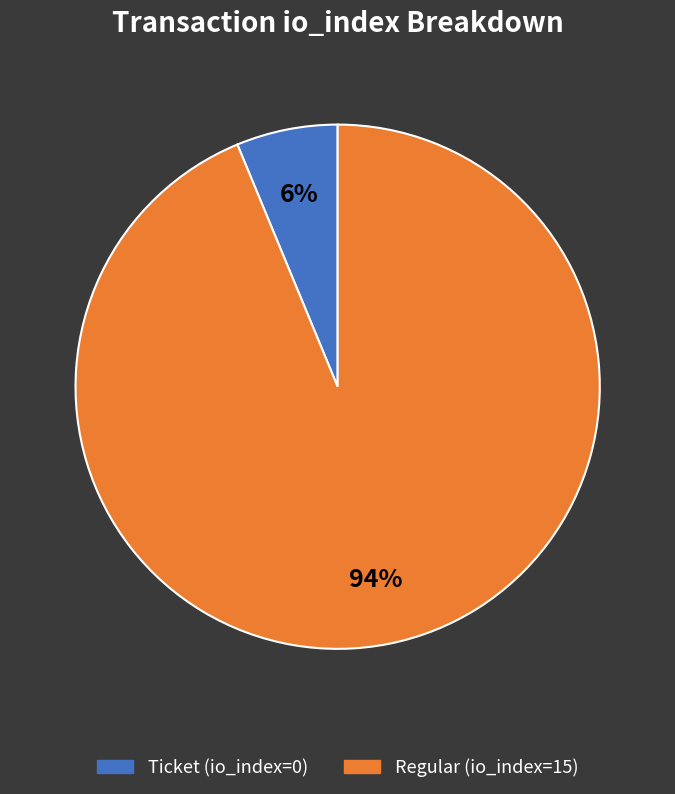

How many slices are in this pie chart?

2